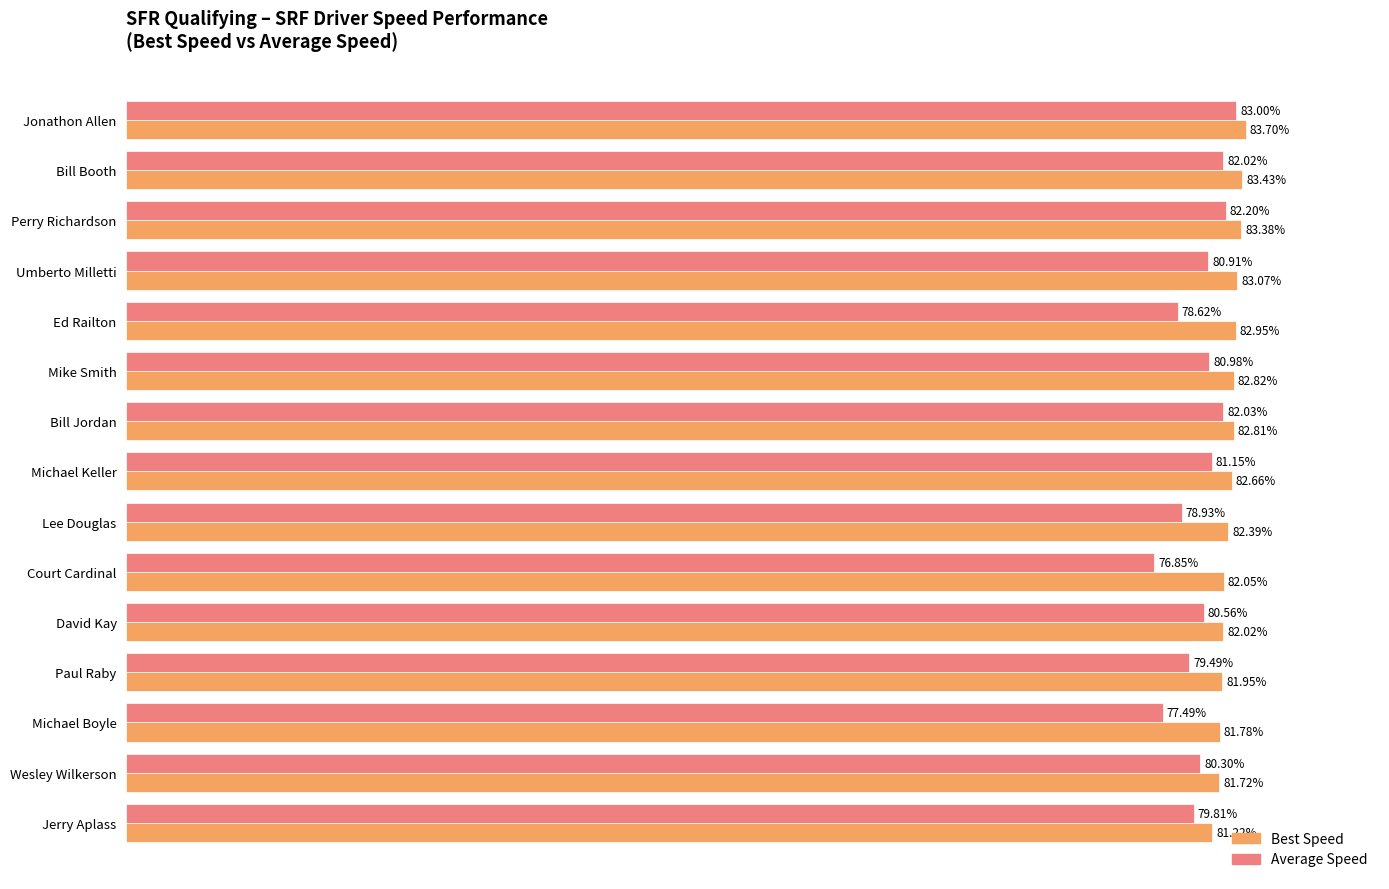

At which label does Best Speed reach its peak?

Jonathon Allen